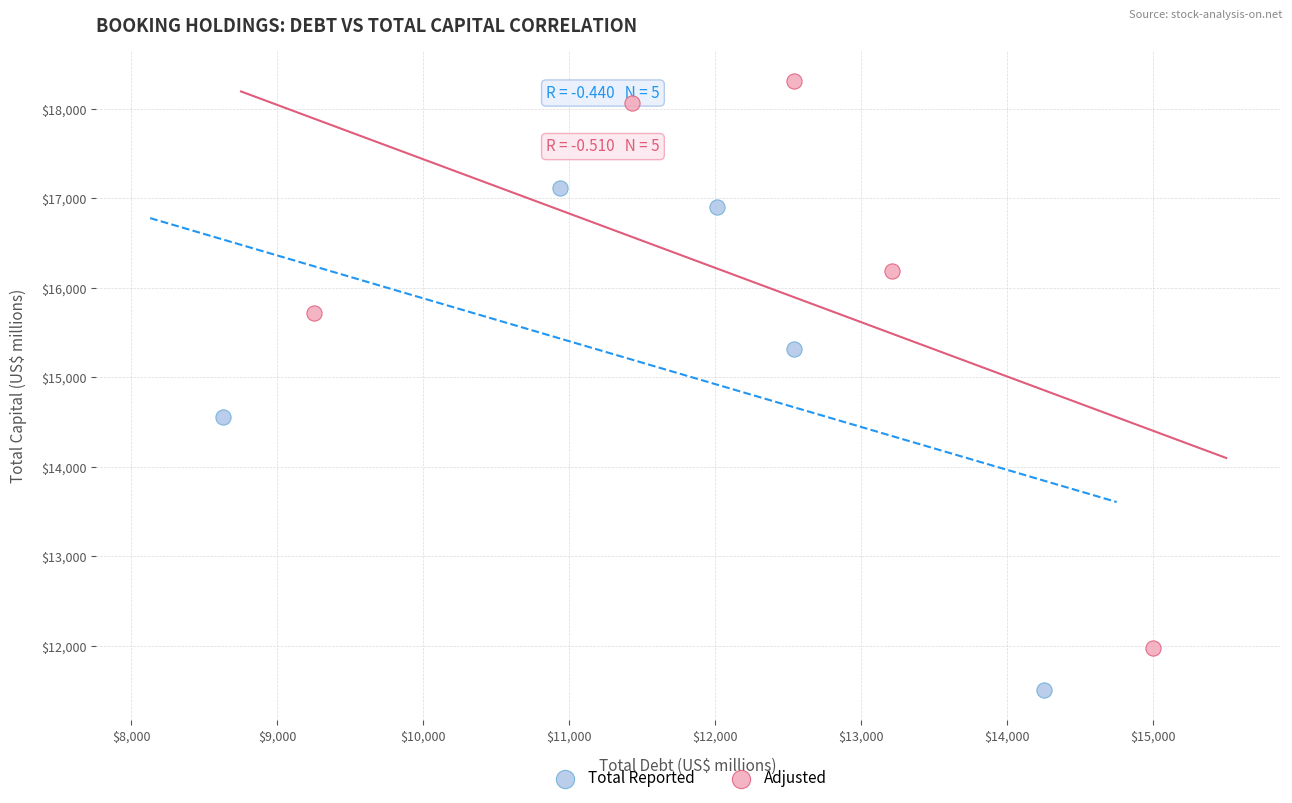

What are all the series names shown in the legend?

Total Reported, Adjusted